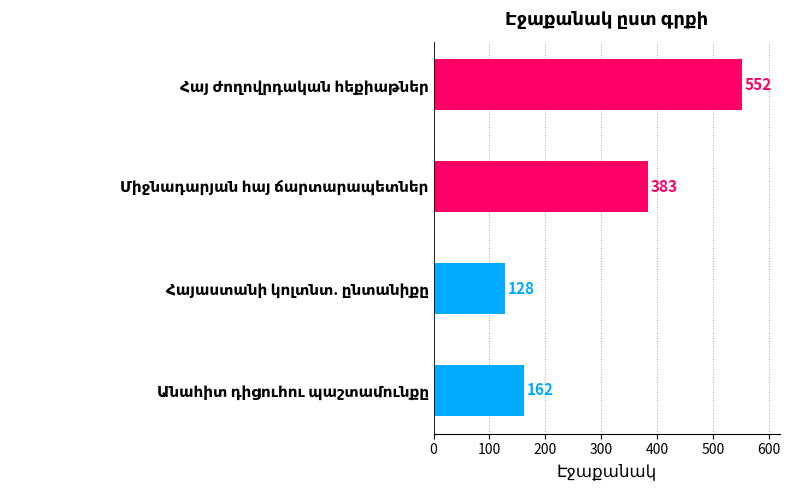

Count the number of categories in the chart.

4